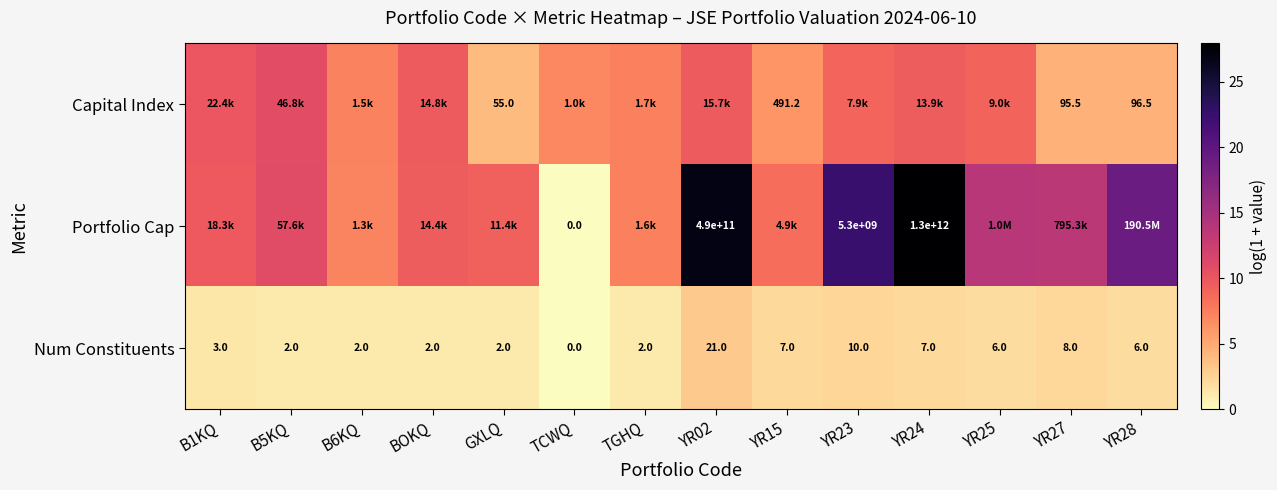

Is it true that Num Constituents equals 0.2 at TGHQ?

False